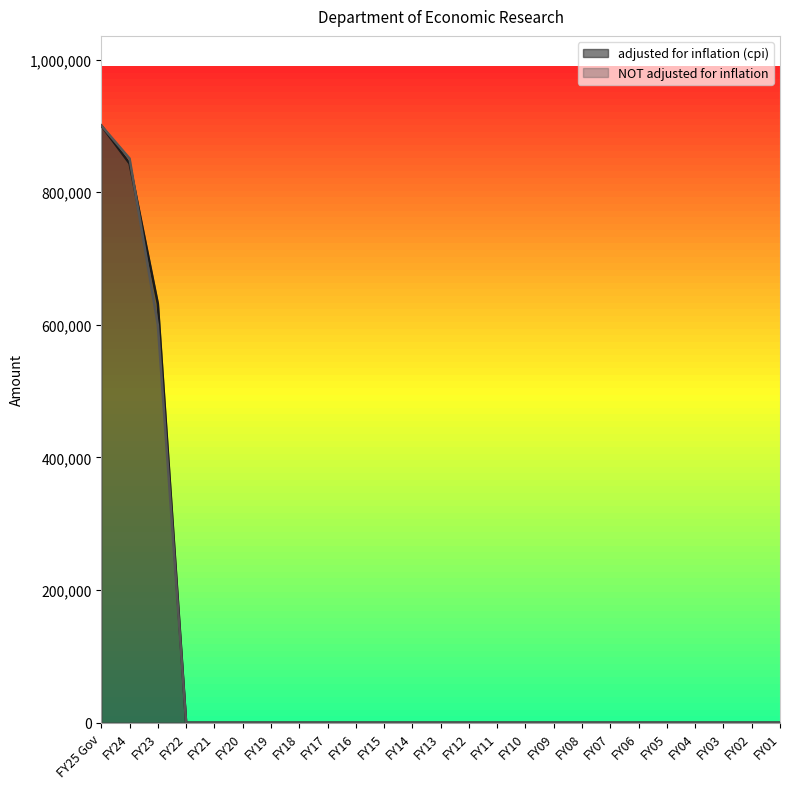

Which category has the lowest value in the NOT adjusted for inflation series?

FY22